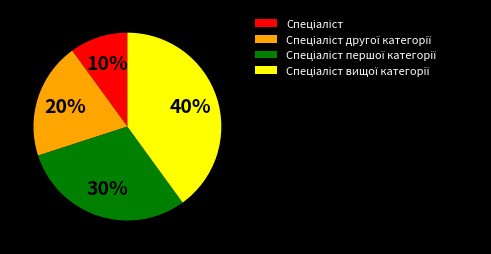

How many slices are in this pie chart?

4